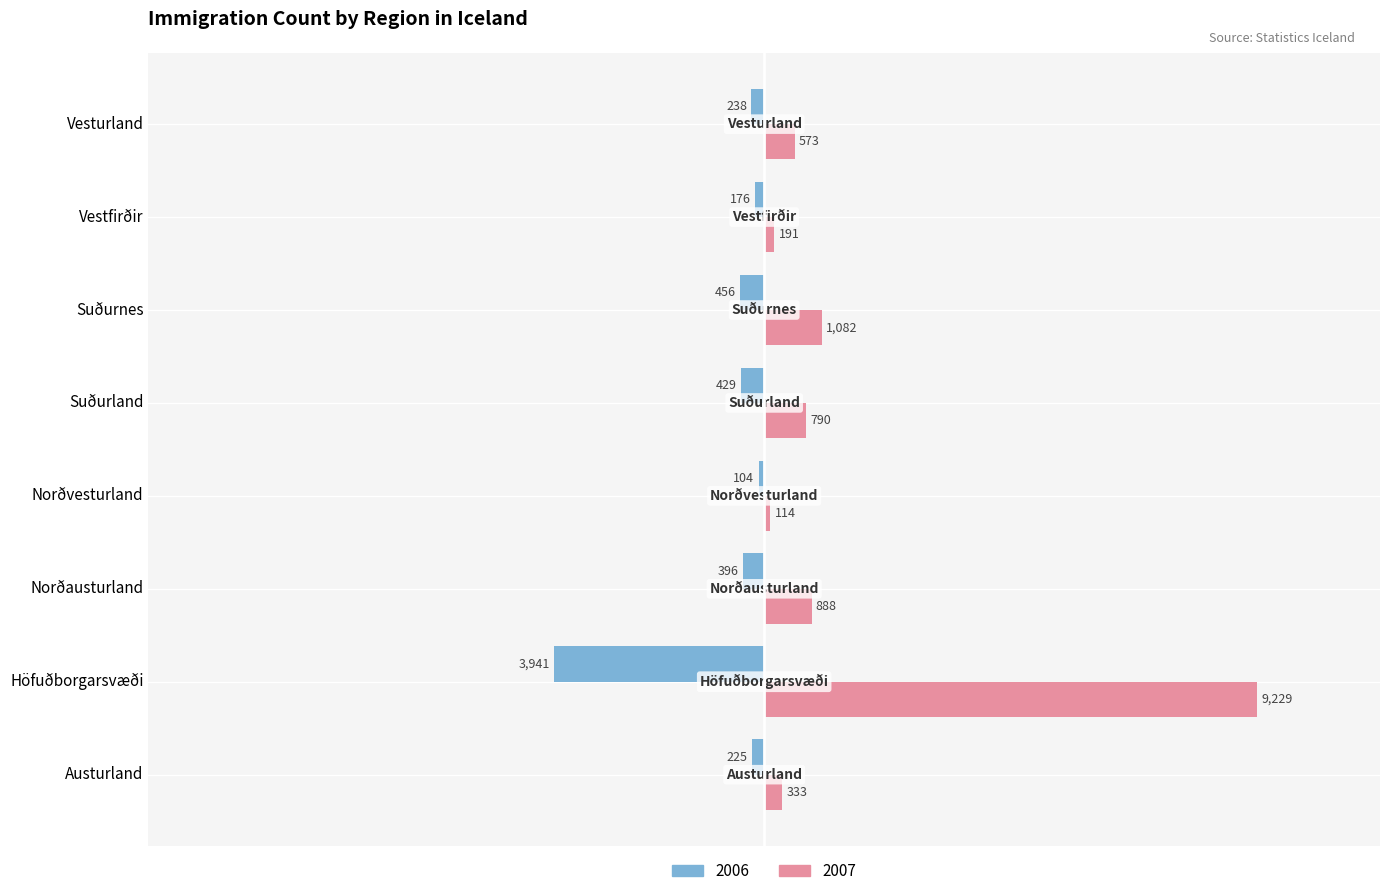

What is the sum of all 2006 values?

-5965